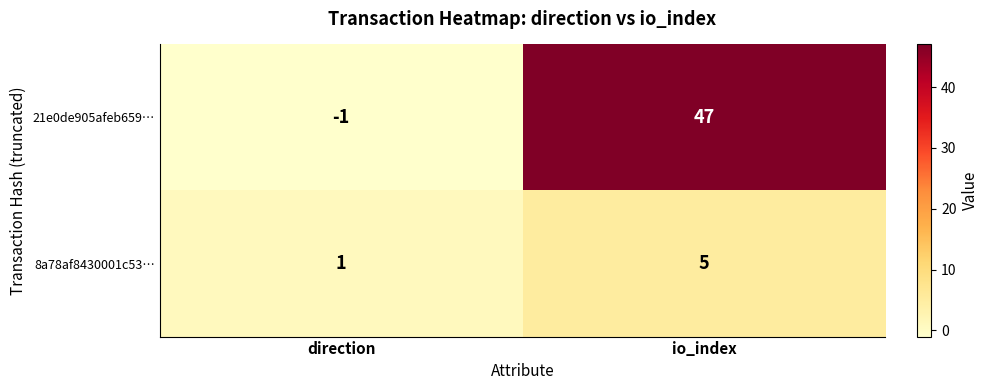

Which series has the largest range (max minus min)?

21e0de905afeb659…